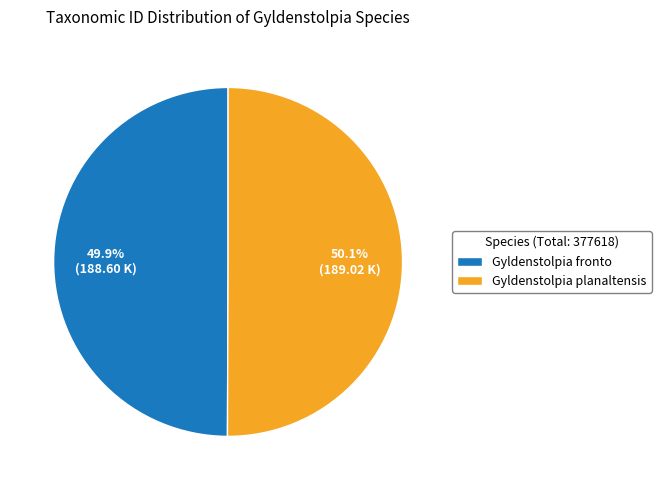

How many segments does this pie chart have?

2